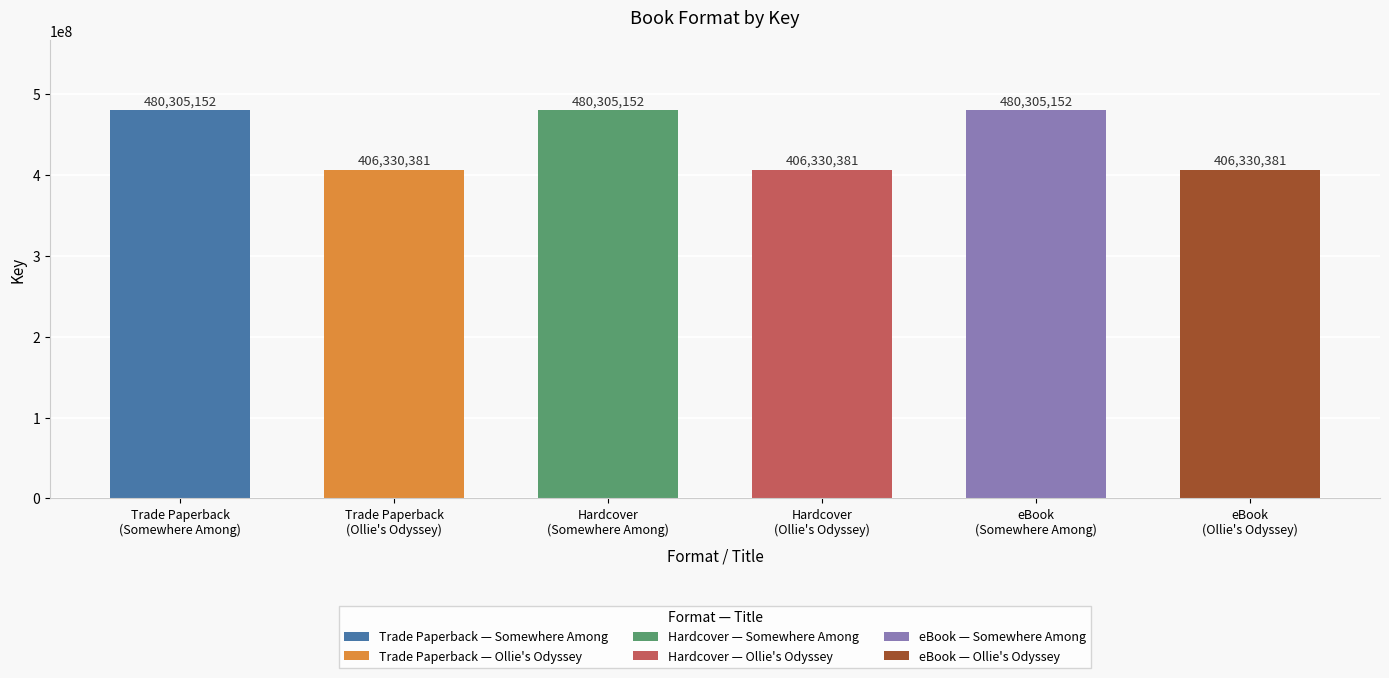

List the series in order of their peak value, lowest first.

Trade Paperback, Hardcover, eBook